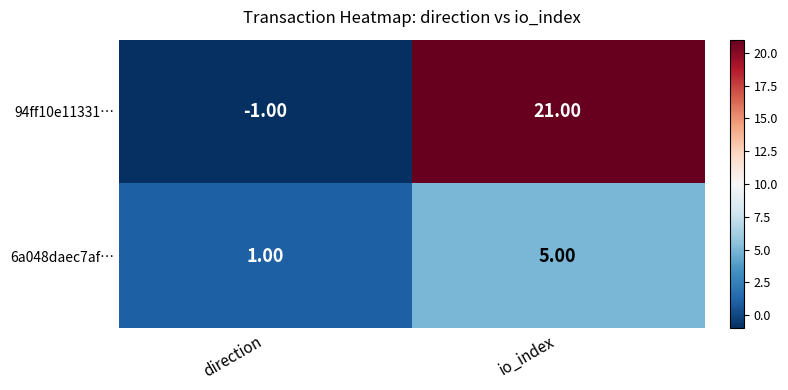

At which category is the sum across all series the highest?

io_index